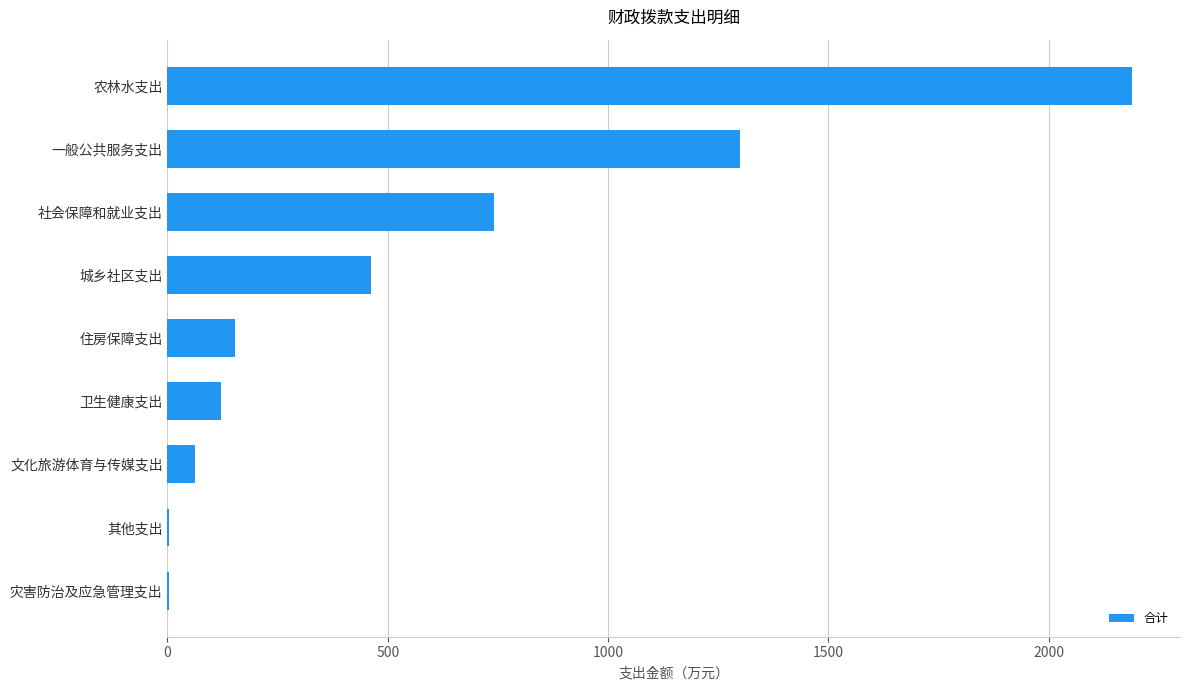

True or false: the data shows 888.1 at 农林水支出.

False